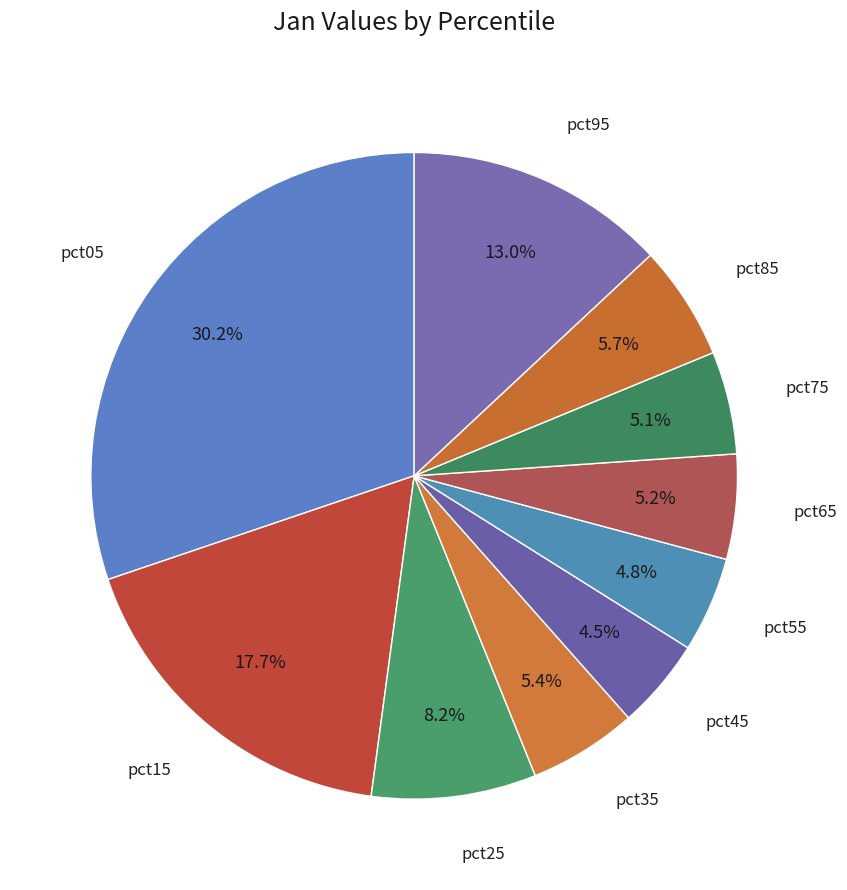

How many segments does this pie chart have?

10